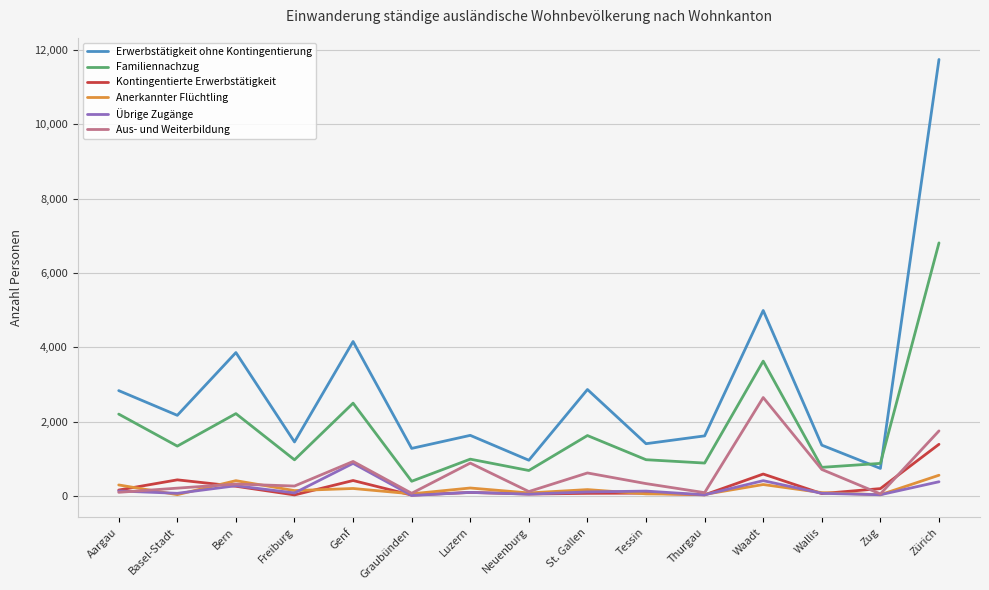

Is it true that Familiennachzug equals 2504 at Genf?

True